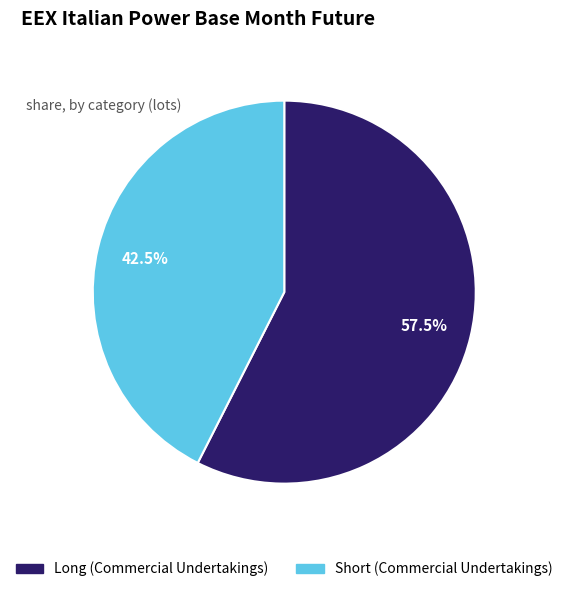

Is there any slice that represents more than half of the pie?

Yes